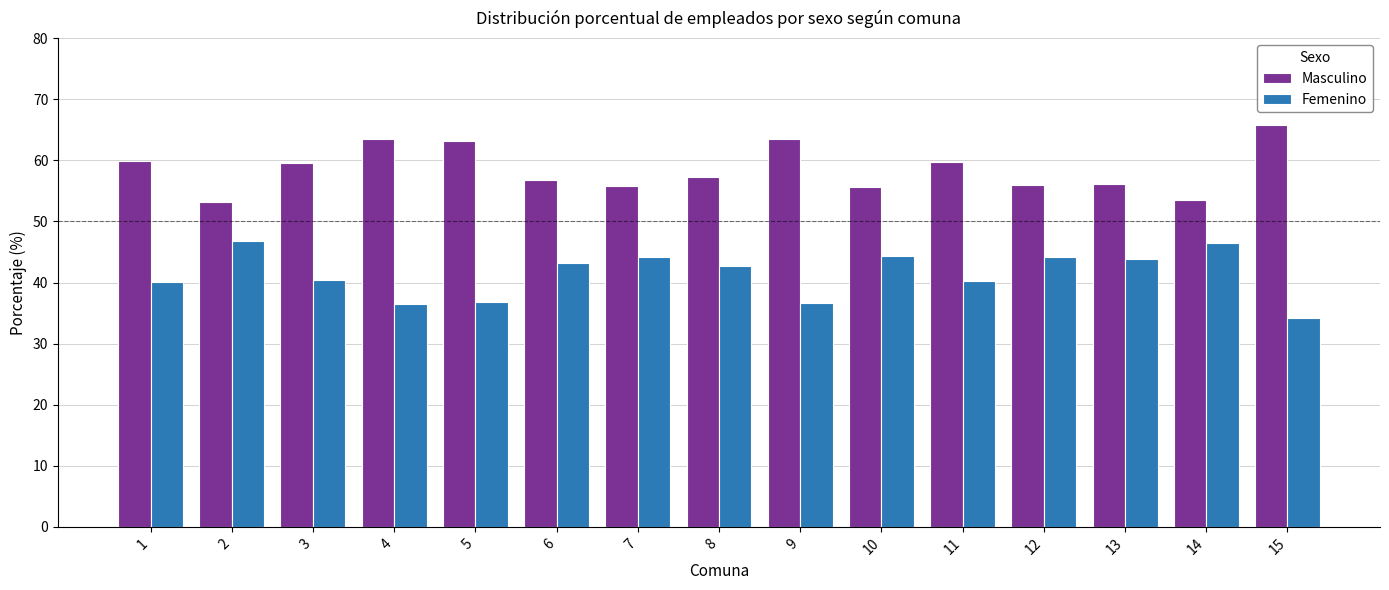

How many data points does each series have?

15